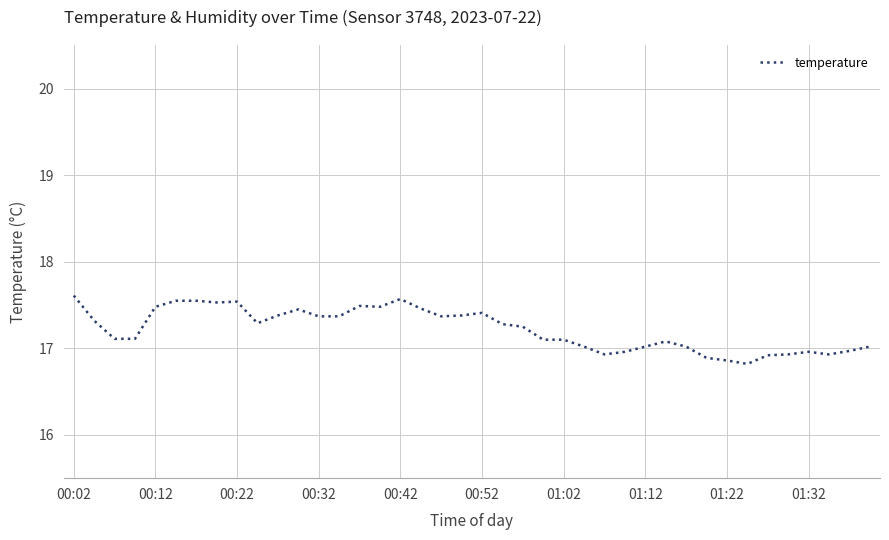

What is the smallest value displayed?

16.8